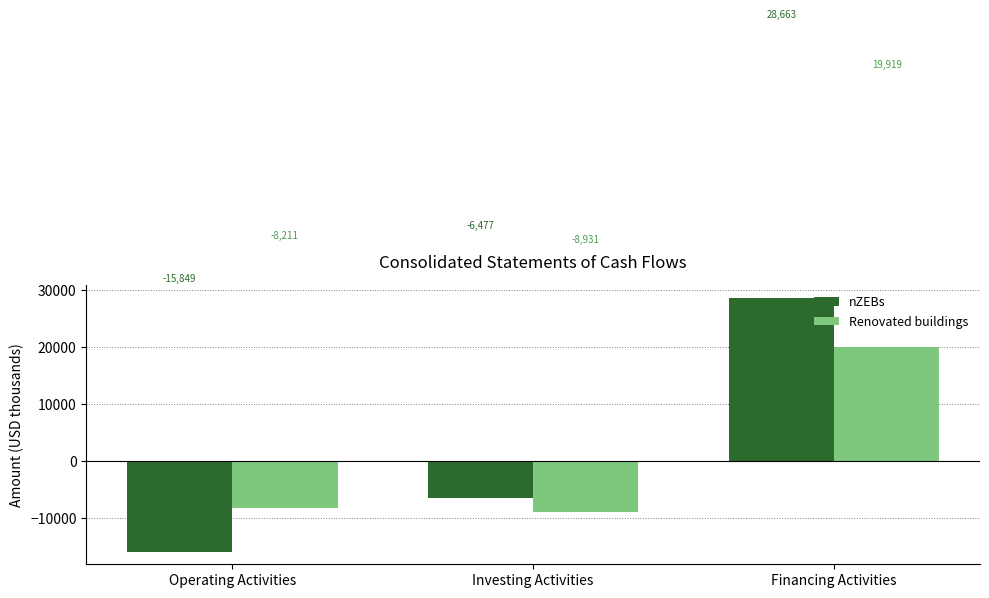

At which label does Renovated buildings reach its minimum?

Investing Activities